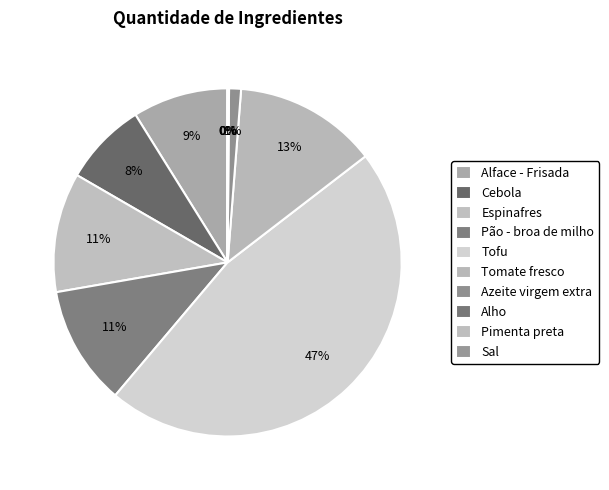

Does Pimenta preta represent more than half of the total?

No